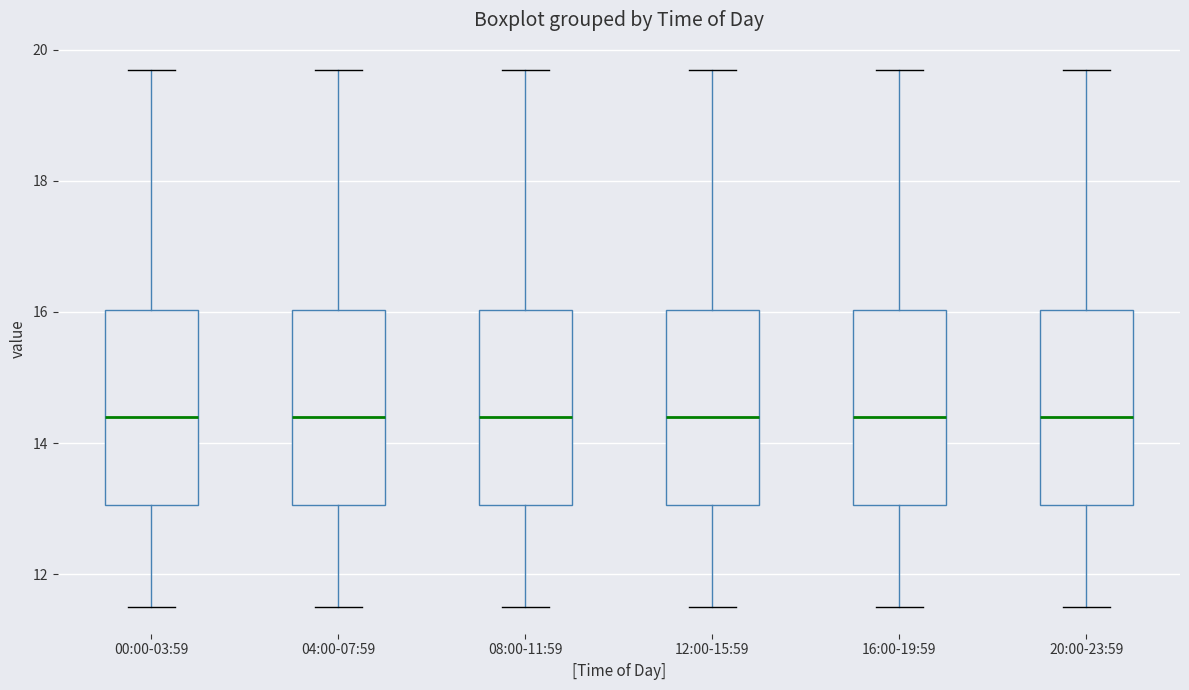

Reading left to right, read every box against the y-axis: the position of its median line, the range the box covers, and the ends of its whiskers. The values are not printed on the chart, so give them approximately, as read against the axis.

00:00-03:59: median 14.4, box 13.0 to 16.0, whiskers 11.6 to 19.8
04:00-07:59: median 14.4, box 13.0 to 16.0, whiskers 11.6 to 19.8
08:00-11:59: median 14.4, box 13.0 to 16.0, whiskers 11.6 to 19.8
12:00-15:59: median 14.4, box 13.0 to 16.0, whiskers 11.6 to 19.8
16:00-19:59: median 14.4, box 13.0 to 16.0, whiskers 11.6 to 19.8
20:00-23:59: median 14.4, box 13.0 to 16.0, whiskers 11.6 to 19.8